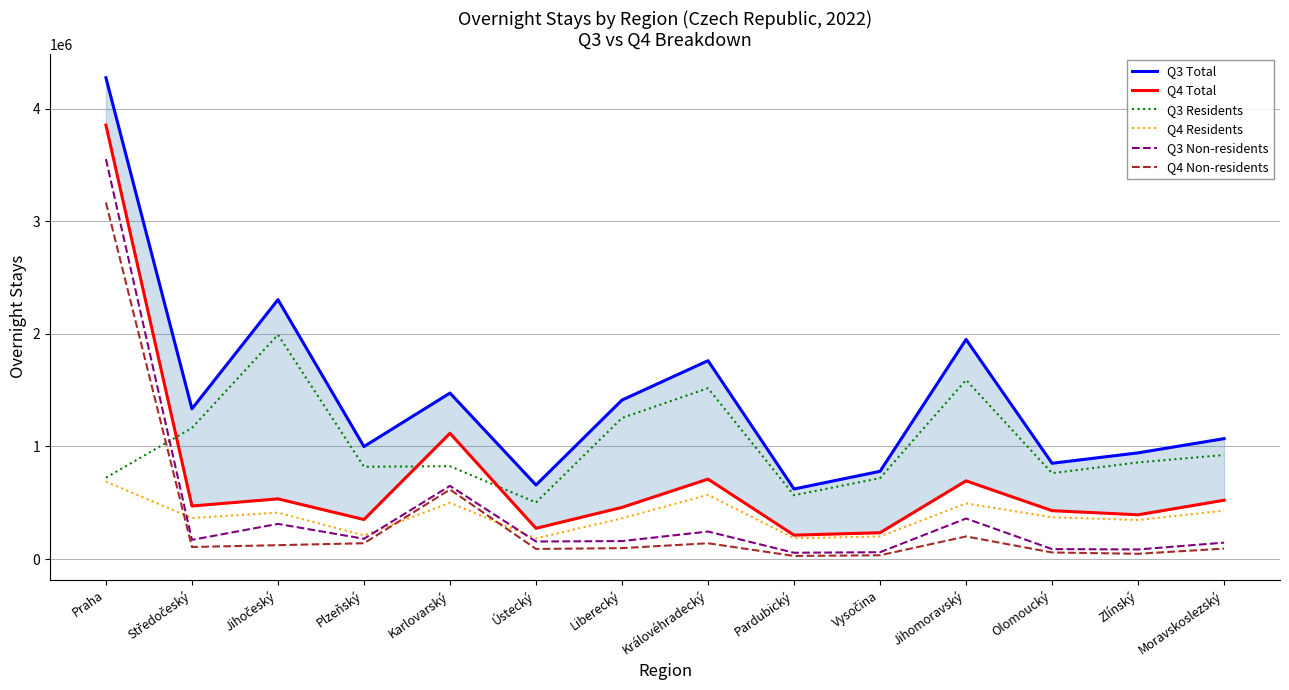

Does the chart have visible grid lines?

Yes